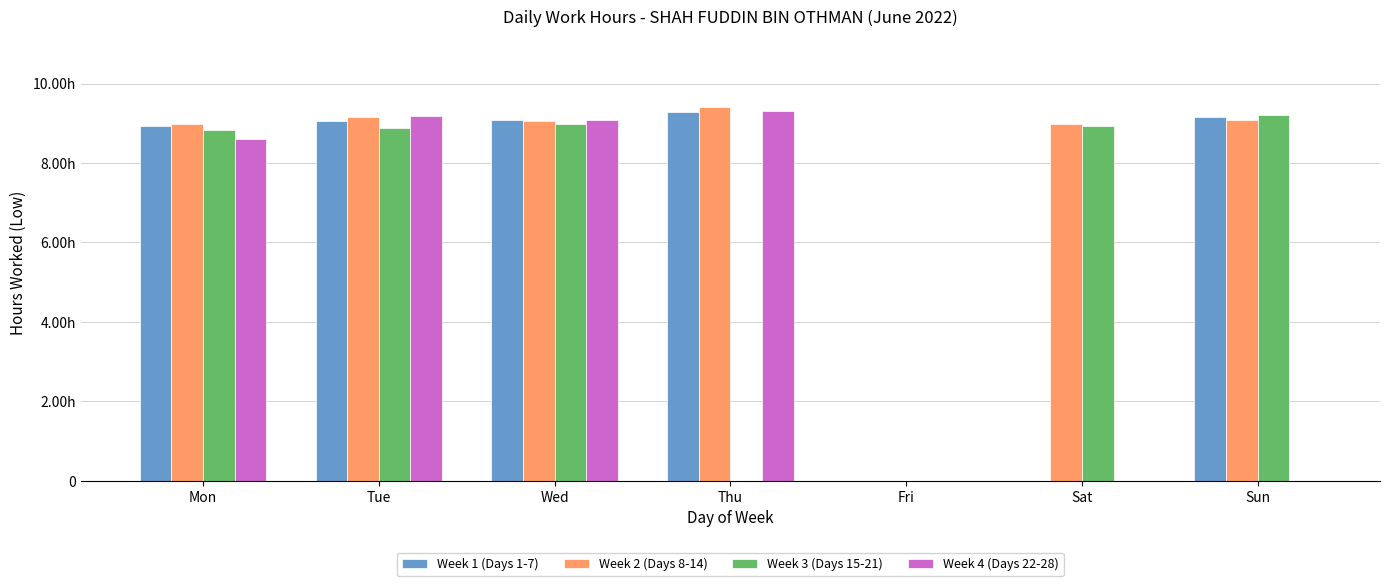

What are all the series names shown in the legend?

Week 1 (Days 1-7), Week 2 (Days 8-14), Week 3 (Days 15-21), Week 4 (Days 22-28)